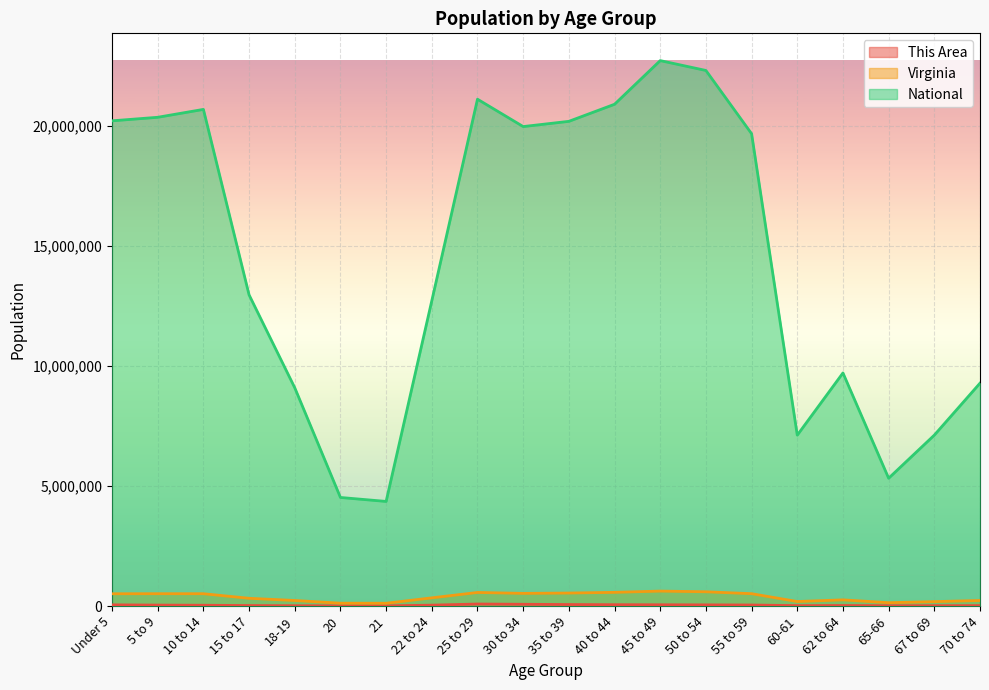

What are all the series names shown in the legend?

This Area, Virginia, National